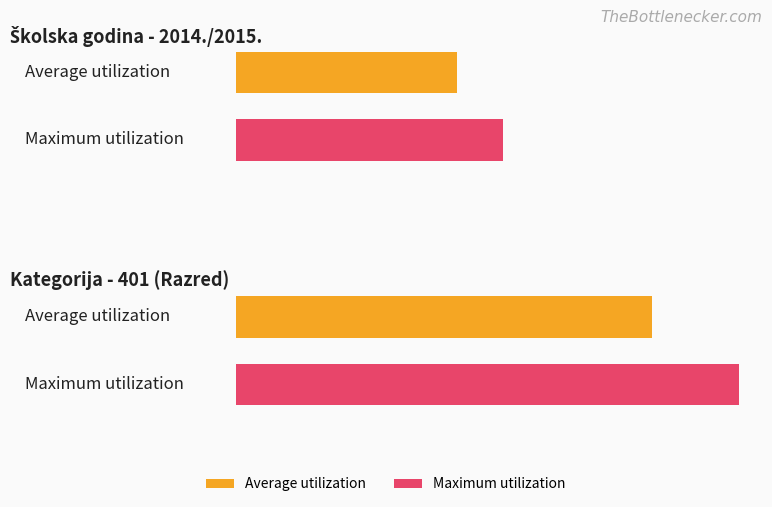

What is the value of the Maximum utilization bar at the 2nd from the left?

62.0